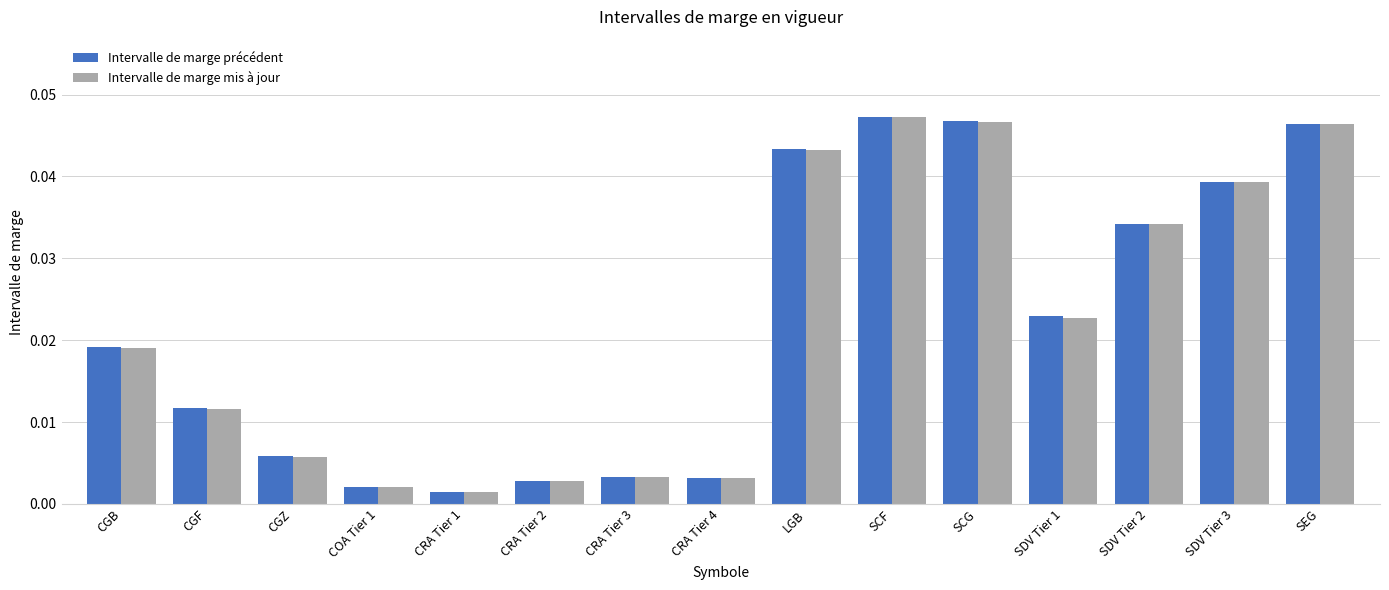

Is the value of Intervalle de marge mis à jour at CRA Tier 1 greater than the value of Intervalle de marge précédent at CGF?

No